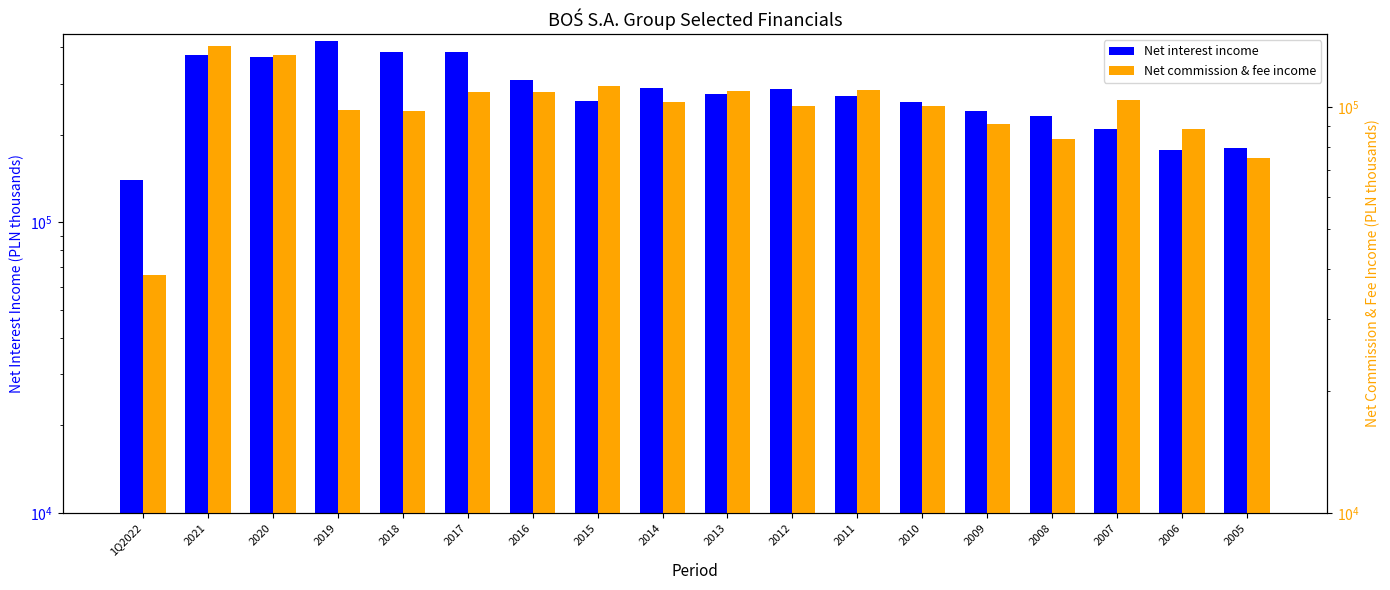

What is the sum of the Net commission & fee income values at 2011 and 2012?

211076